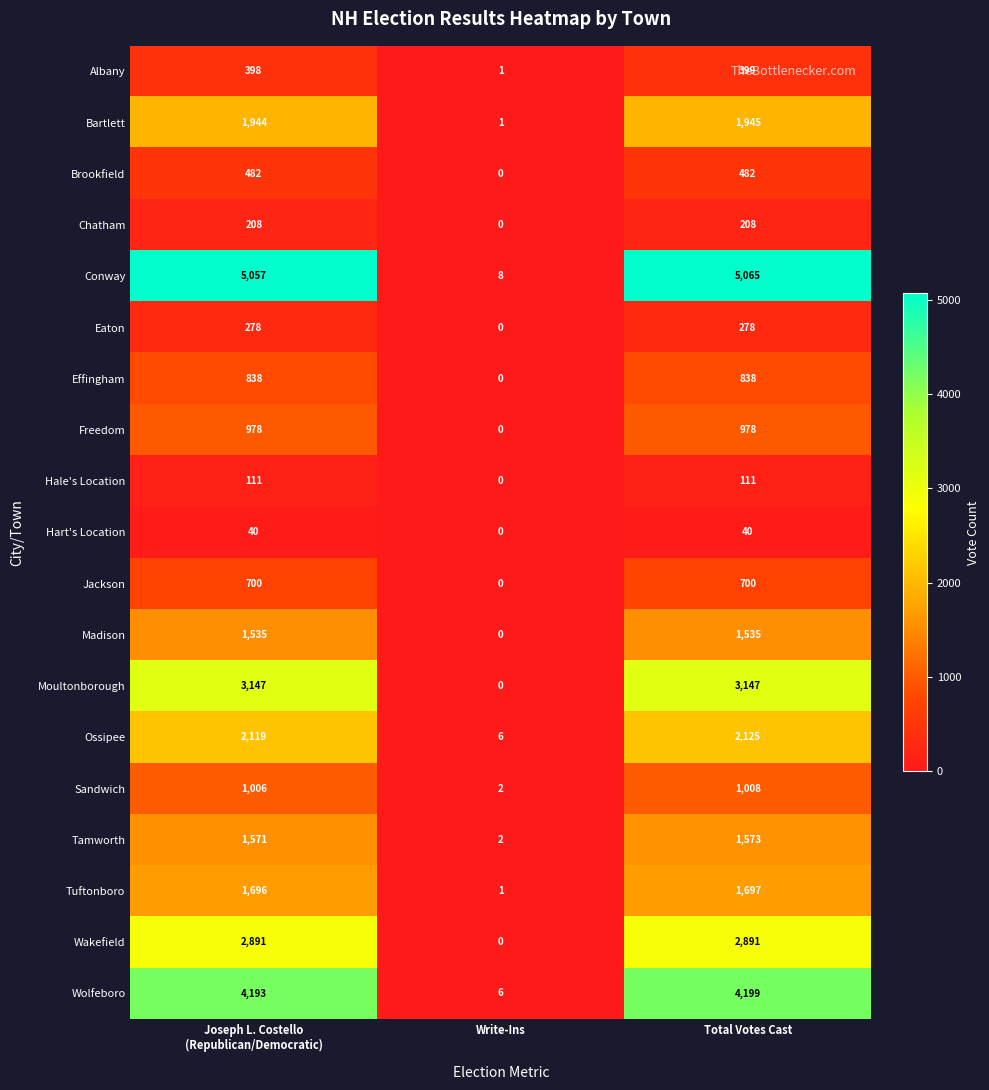

How many values in the Bartlett series are below 1944?

1